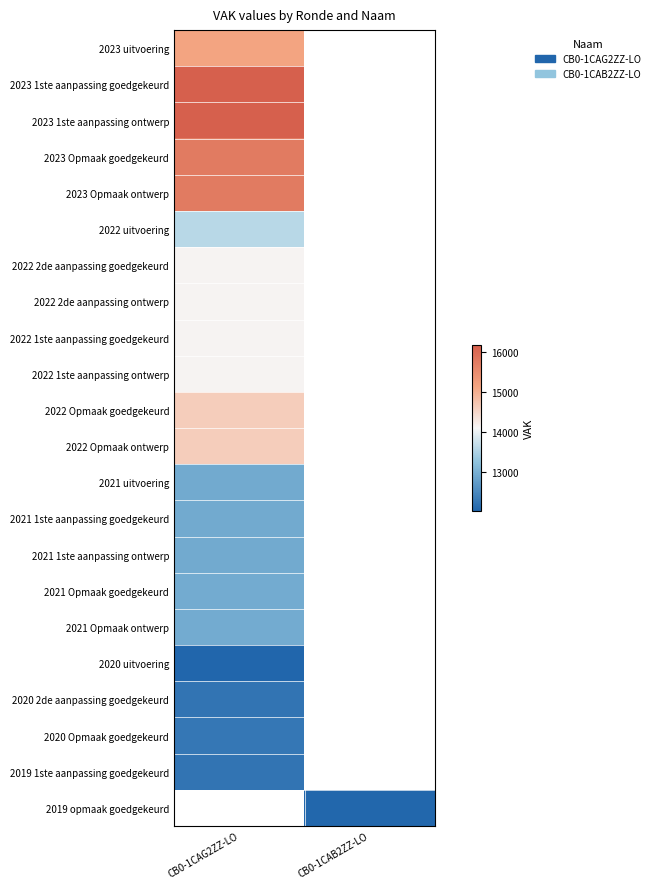

Where is 2022 1ste aanpassing ontwerp nearest to the value 14144?

CB0-1CAG2ZZ-LO